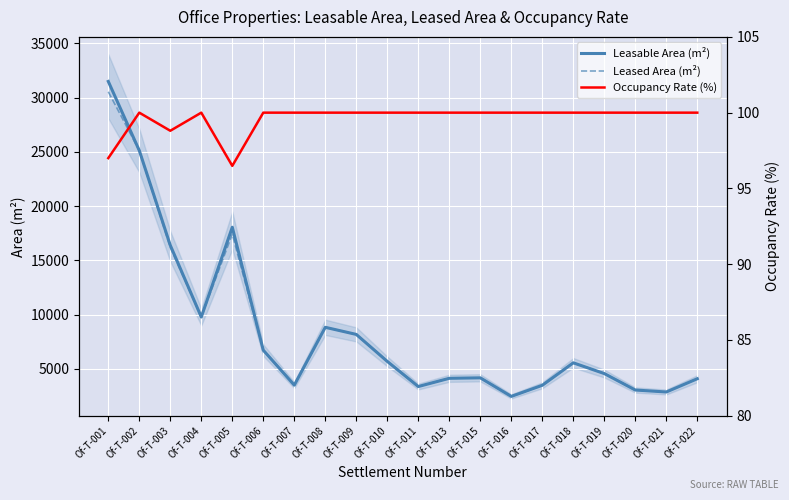

At which category is the sum across all series the highest?

Of-T-001